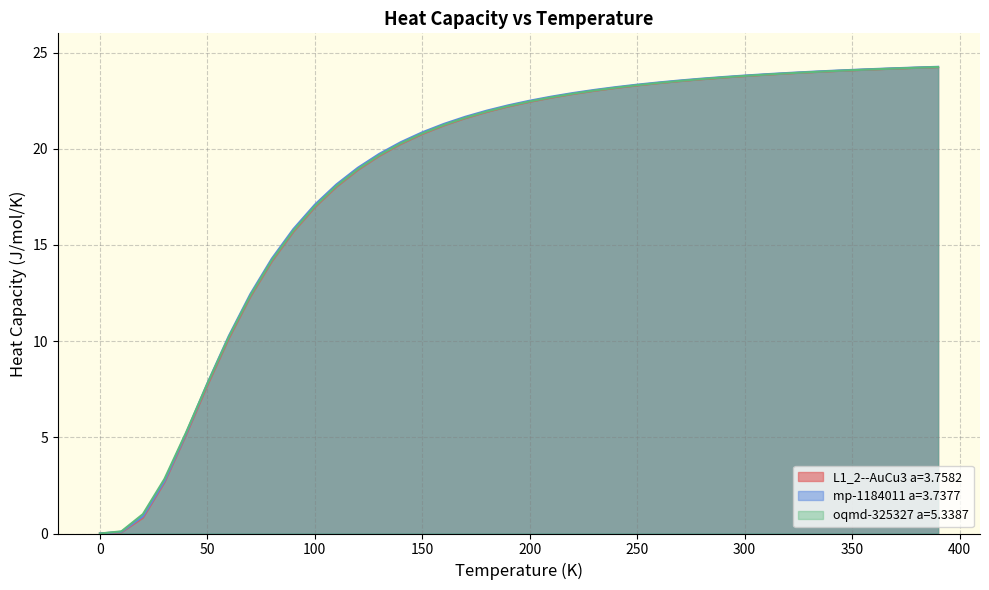

Reading left to right, transcribe all the data shown in this chart.

L1_2--AuCu3 a=3.7582: 0.0	0.1	0.8	2.7	5.1	7.7	10.2	12.3	14.2	15.7	17.0	18.0	18.9	19.6	20.2	20.8	21.2	21.6	21.9	22.2	22.4	22.7	22.8	23.0	23.2	23.3	23.4	23.5	23.6	23.7	23.8	23.8	23.9	24.0	24.0	24.1	24.1	24.2	24.2	24.2
mp-1184011 a=3.7377: 0.0	0.1	0.9	2.7	5.2	7.8	10.3	12.4	14.3	15.8	17.1	18.1	19.0	19.7	20.3	20.9	21.3	21.7	22.0	22.3	22.5	22.7	22.9	23.1	23.2	23.3	23.4	23.6	23.6	23.7	23.8	23.9	23.9	24.0	24.1	24.1	24.1	24.2	24.2	24.3
oqmd-325327 a=5.3387: 0.0	0.1	1.0	2.8	5.2	7.8	10.2	12.4	14.2	15.7	17.0	18.1	18.9	19.7	20.3	20.8	21.2	21.6	21.9	22.2	22.5	22.7	22.9	23.0	23.2	23.3	23.4	23.5	23.6	23.7	23.8	23.9	23.9	24.0	24.0	24.1	24.1	24.2	24.2	24.2